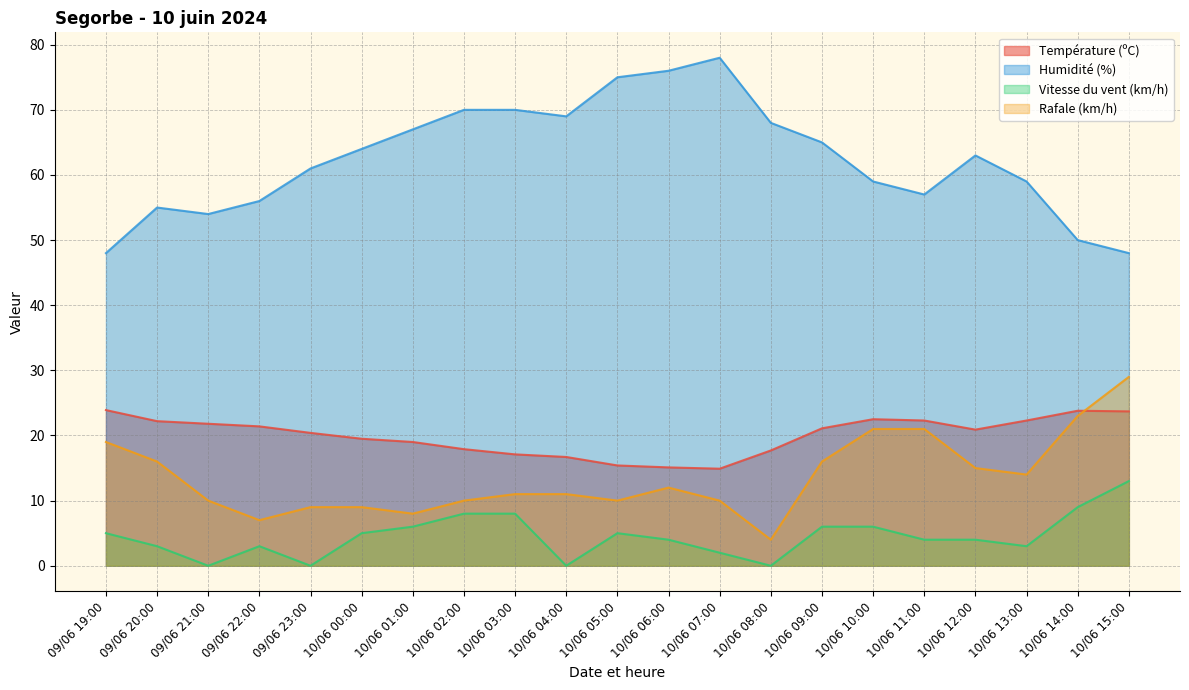

Which label corresponds to the largest value in the chart?

10/06 07:00